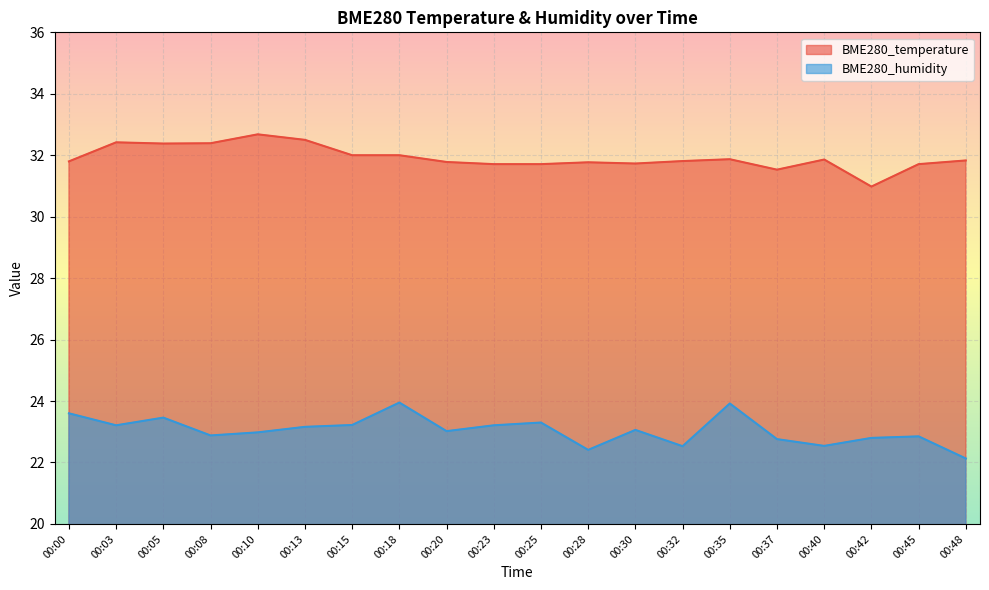

At how many categories does at least one series exceed 24?

20